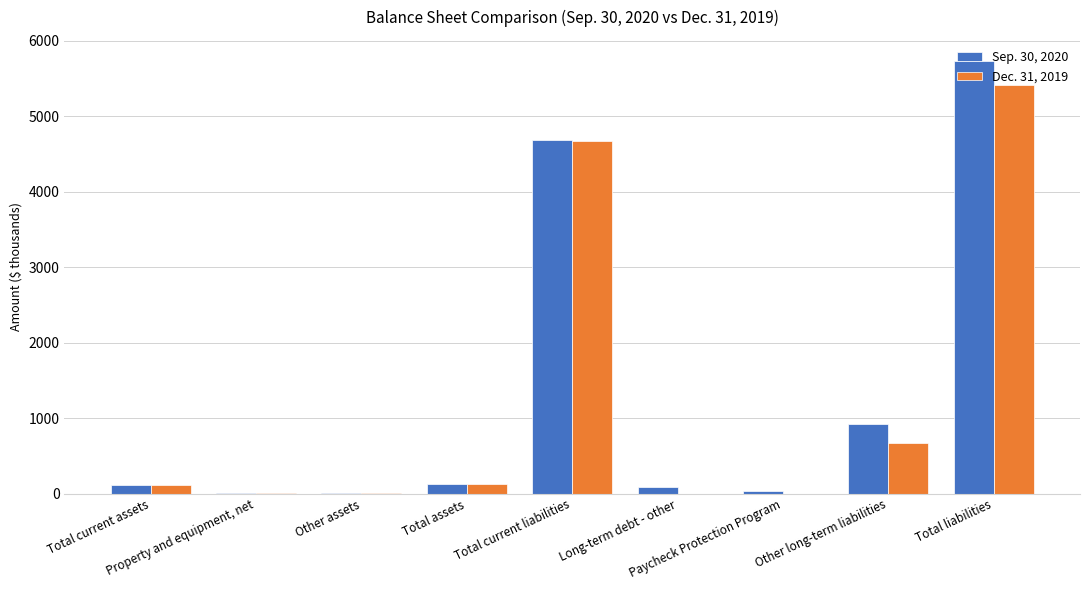

What is the highest value of the Sep. 30, 2020 series?

5726